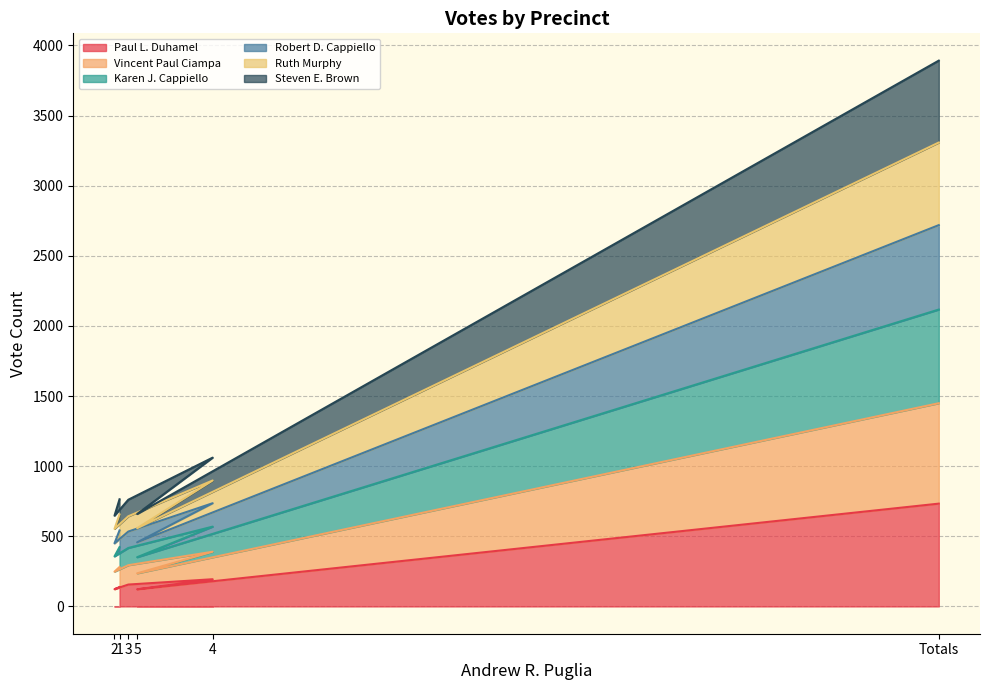

True or false: Karen J. Cappiello and Ruth Murphy cross at least once.

False